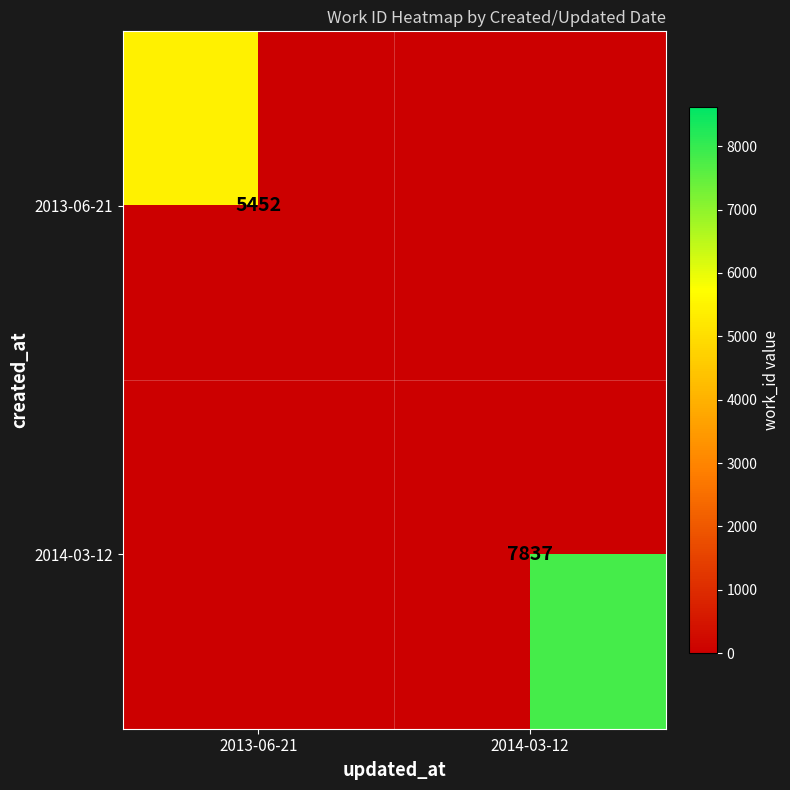

The 2014-03-12 series shows 7837 at 2014-03-12. True or false?

True